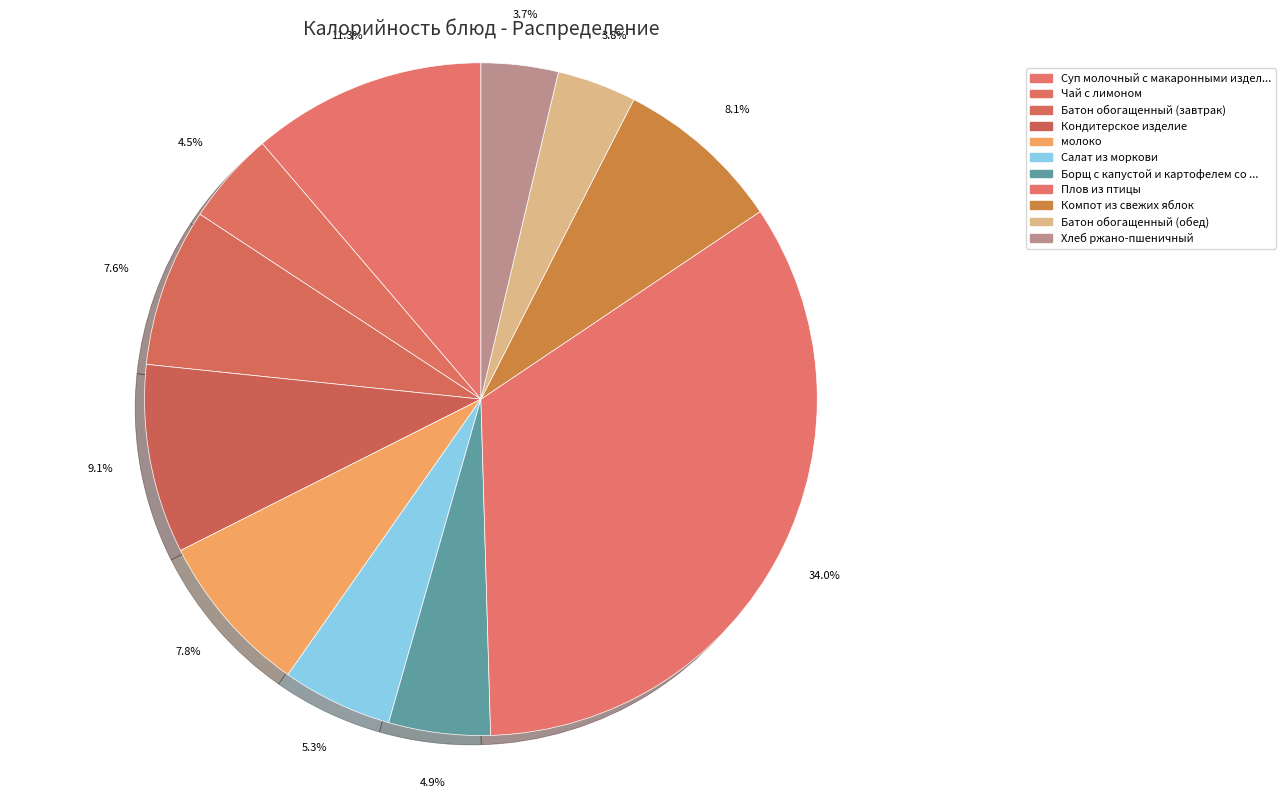

How many segments does this pie chart have?

11